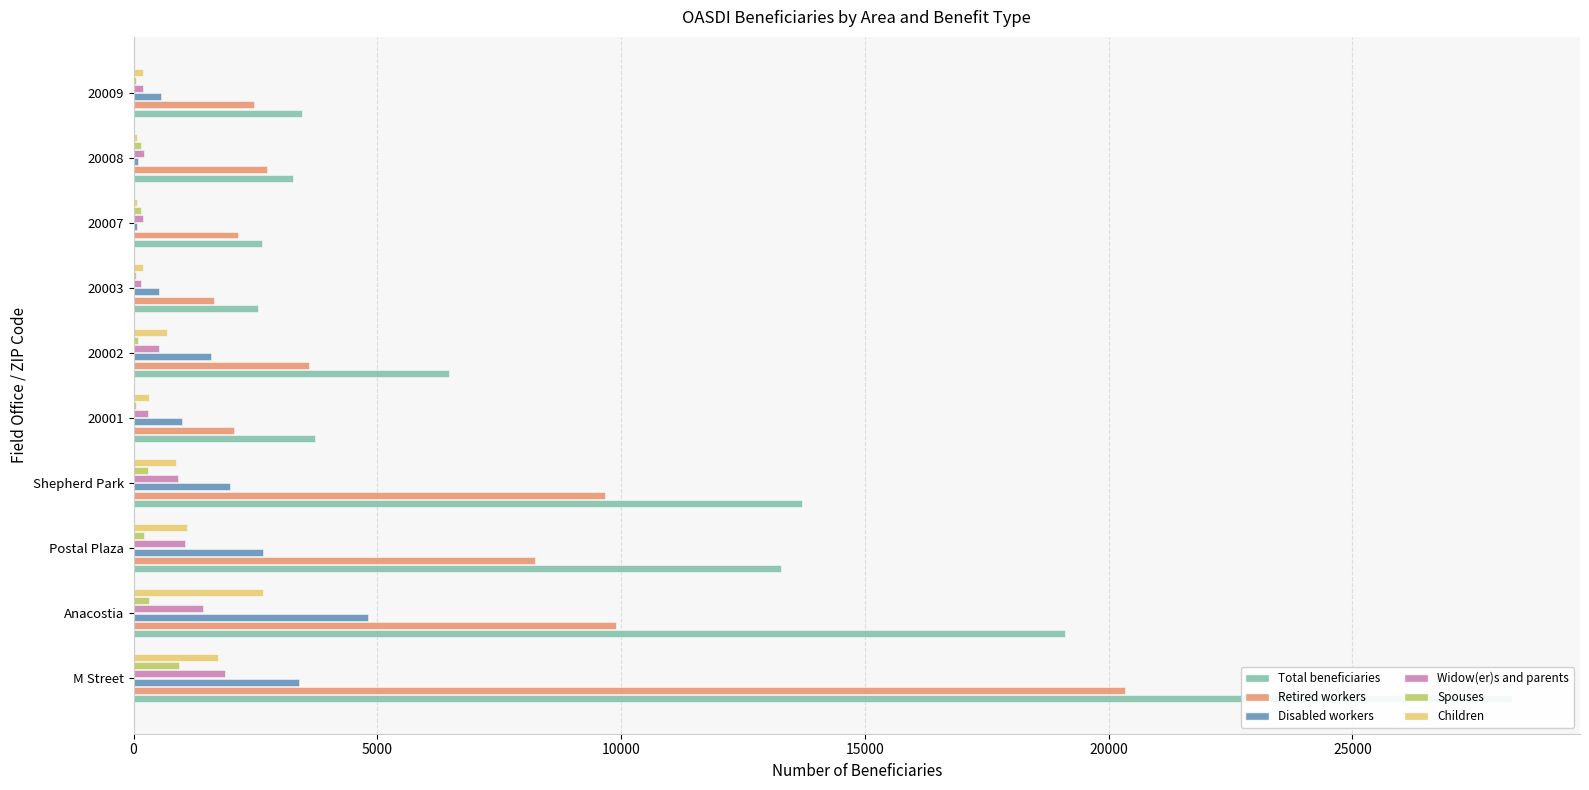

How many groups of bars are there?

10